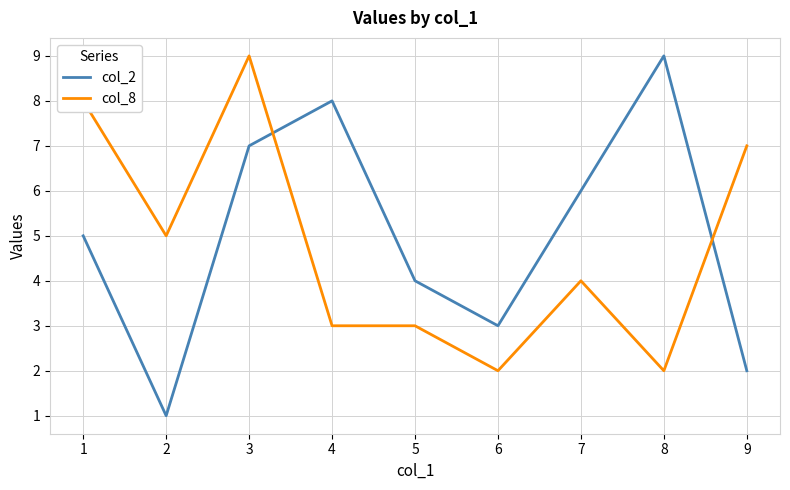

Which series ends up on top after the final intersection of col_2 and col_8?

col_8